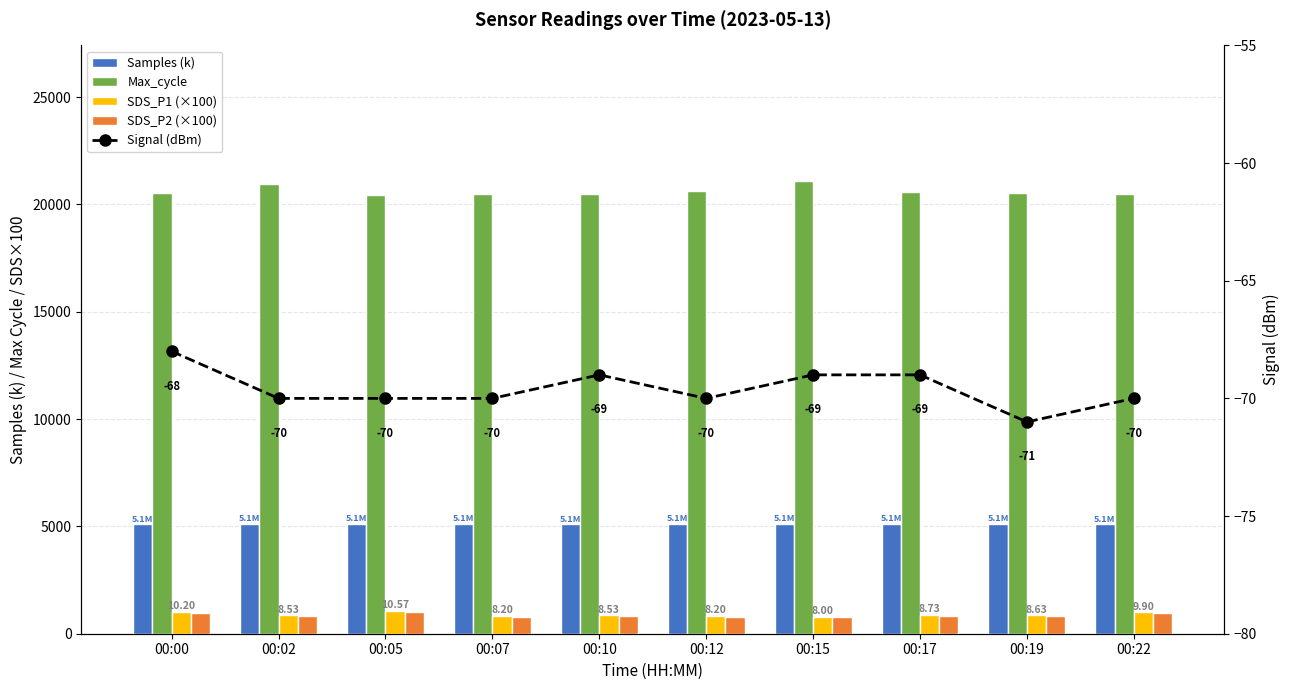

Rank the series at 00:10 from lowest to highest value.

Signal (dBm), SDS_P2 (×100), SDS_P1 (×100), Samples (k), Max_cycle